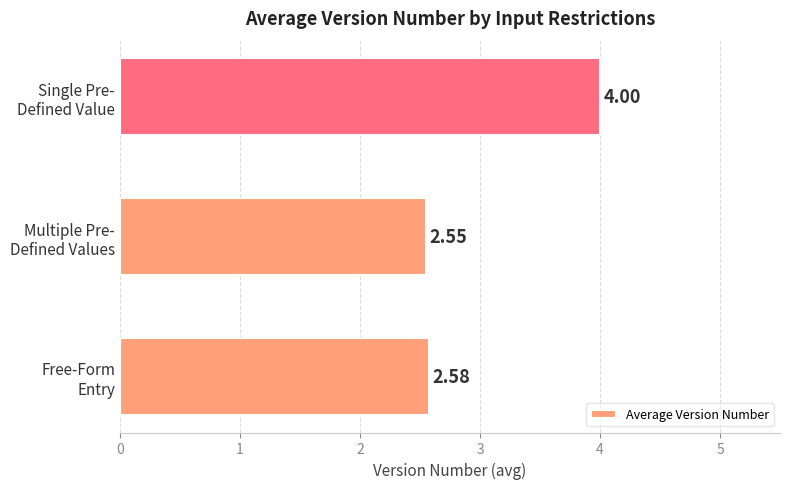

What is the sum of all values?

9.1